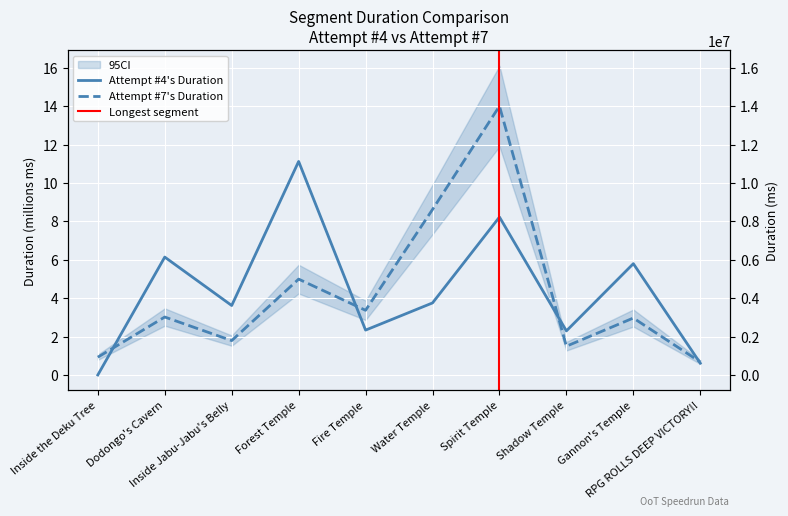

List the labels in order of Attempt #7's Duration (ms) value, largest first.

Spirit Temple, Water Temple, Forest Temple, Fire Temple, Dodongo's Cavern, Gannon's Temple, Inside Jabu-Jabu's Belly, Shadow Temple, Inside the Deku Tree, RPG ROLLS DEEP VICTORY!!